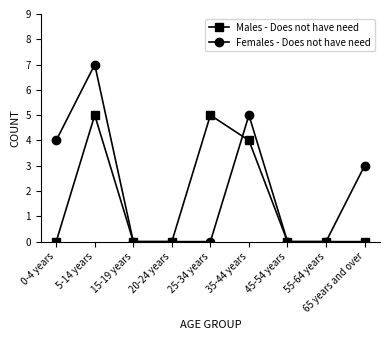

Reading left to right, extract all data points from this chart.

Males - Does not have need: 0-4 years=0	5-14 years=5	15-19 years=0	20-24 years=0	25-34 years=5	35-44 years=4	45-54 years=0	55-64 years=0	65 years and over=0
Females - Does not have need: 0-4 years=4	5-14 years=7	15-19 years=0	20-24 years=0	25-34 years=0	35-44 years=5	45-54 years=0	55-64 years=0	65 years and over=3